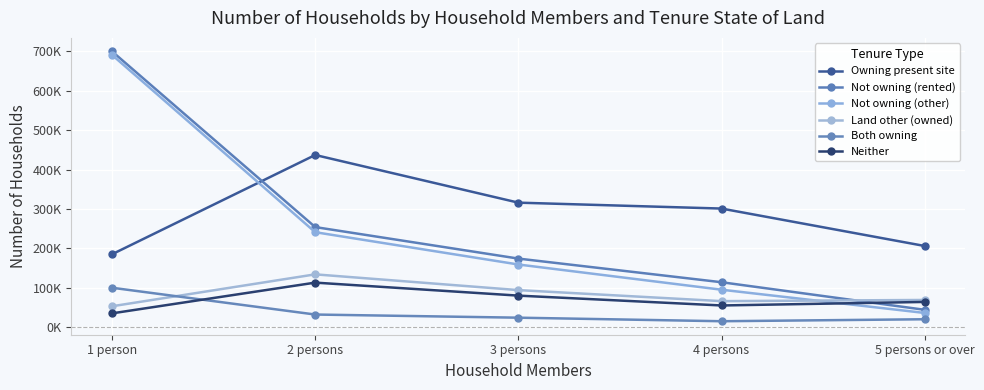

What is the label of the 4th point from the right?

2 persons